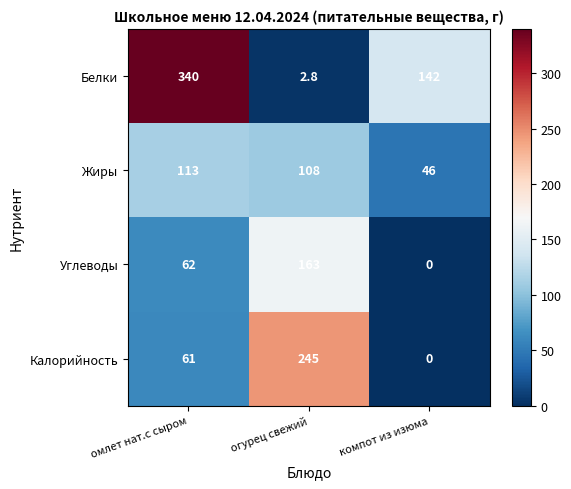

What is the sum of the Белки values at компот из изюма and омлет нат.с сыром?

482.0